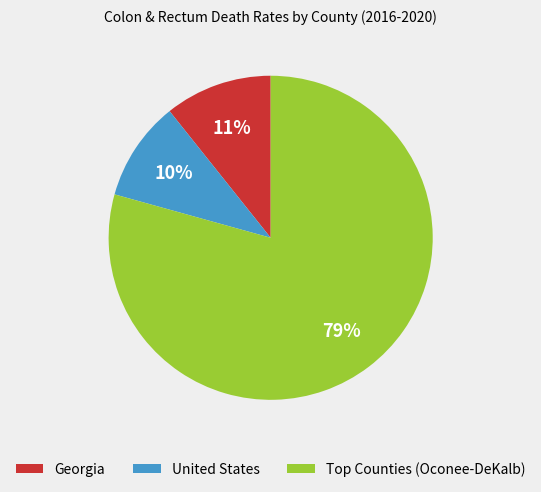

To the nearest percent, what is the average slice percentage?

33%